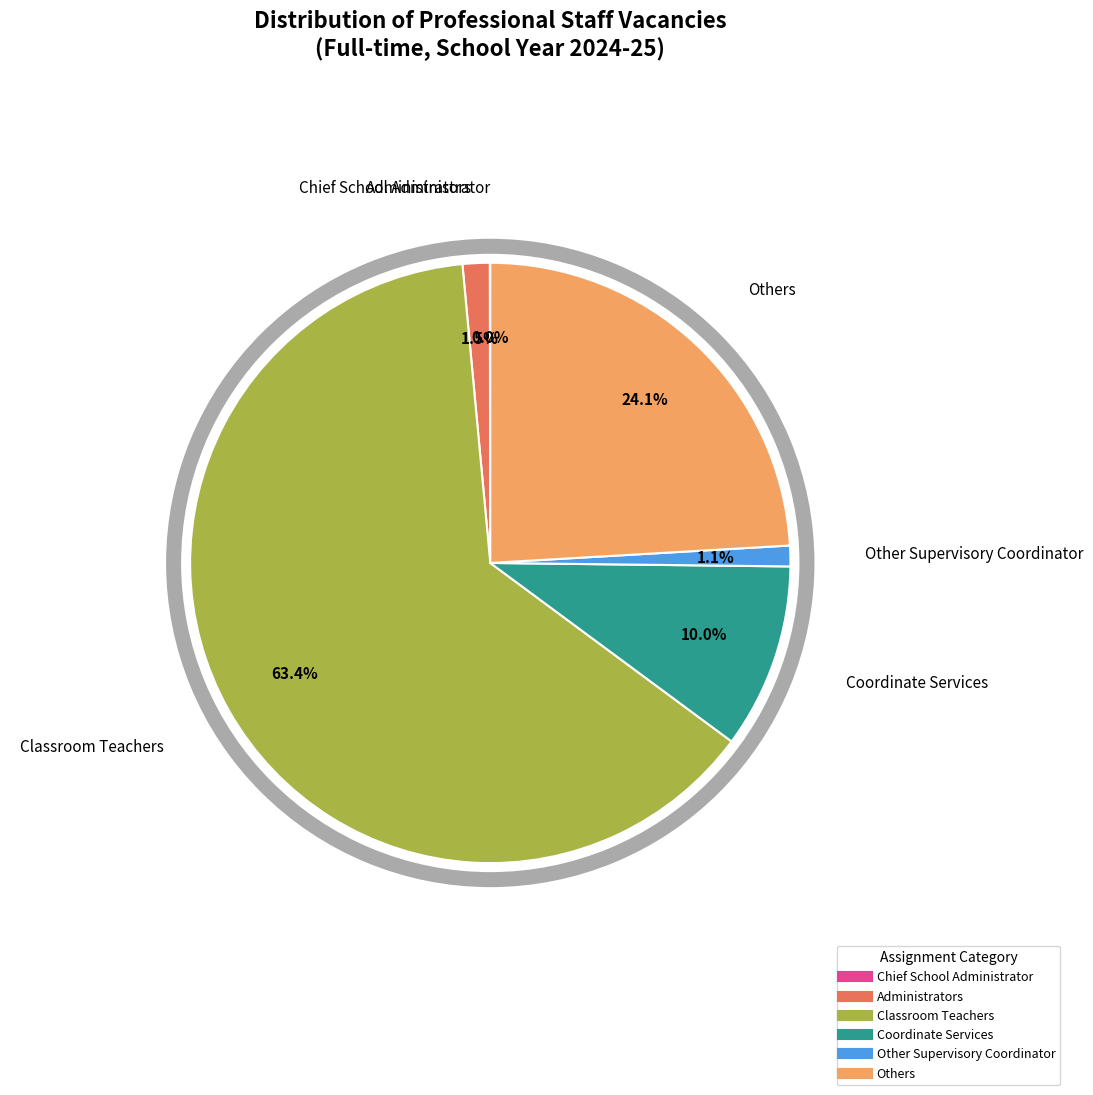

How many slices are in this pie chart?

6